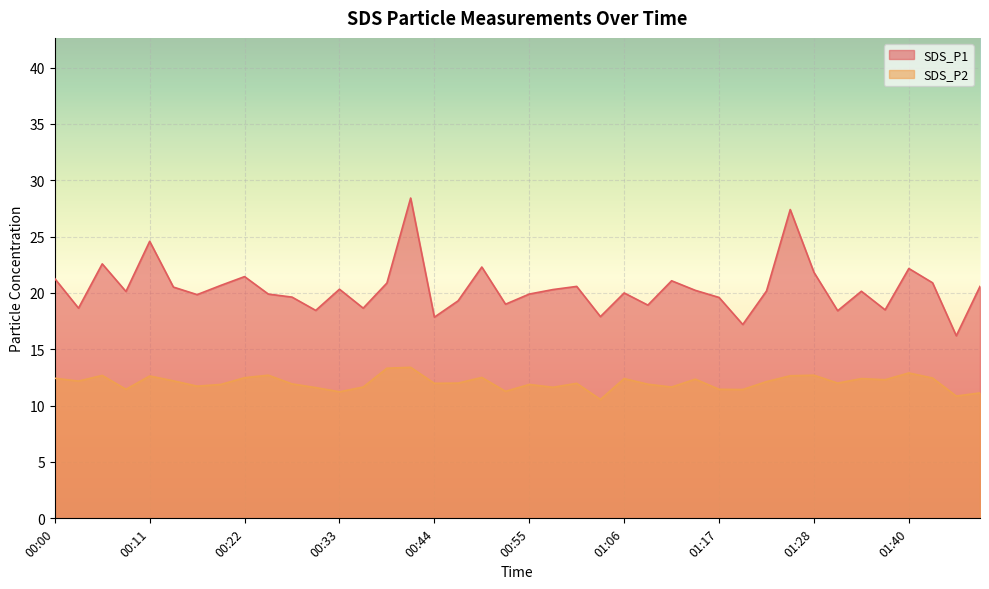

What is the spread (max minus min) of values at 01:40?

9.3